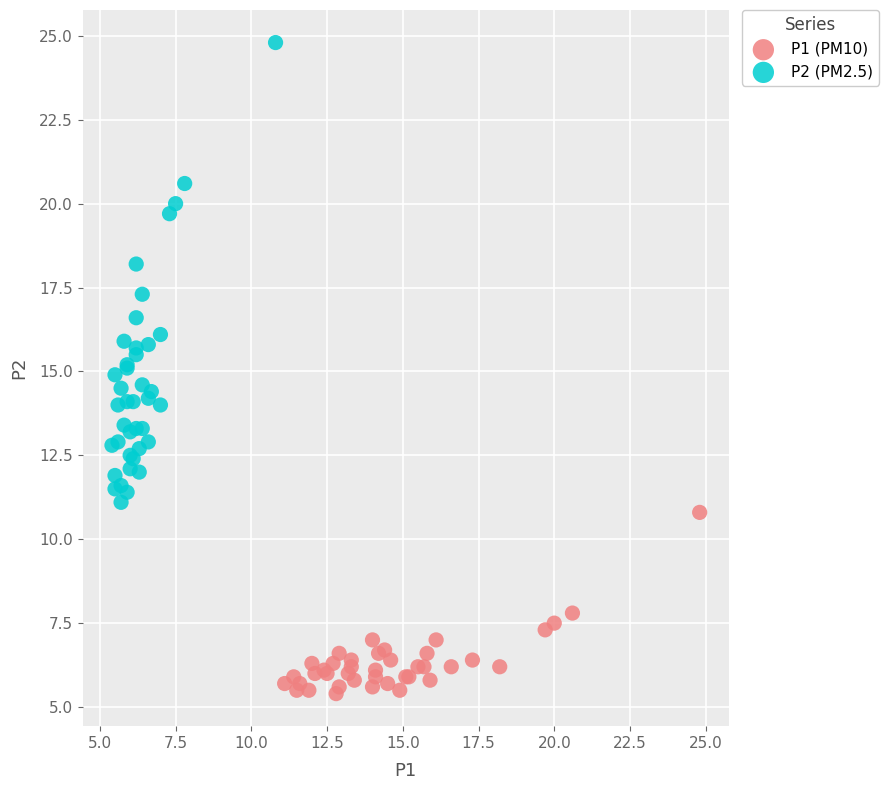

What are all the series names shown in the legend?

P1 (PM10), P2 (PM2.5)